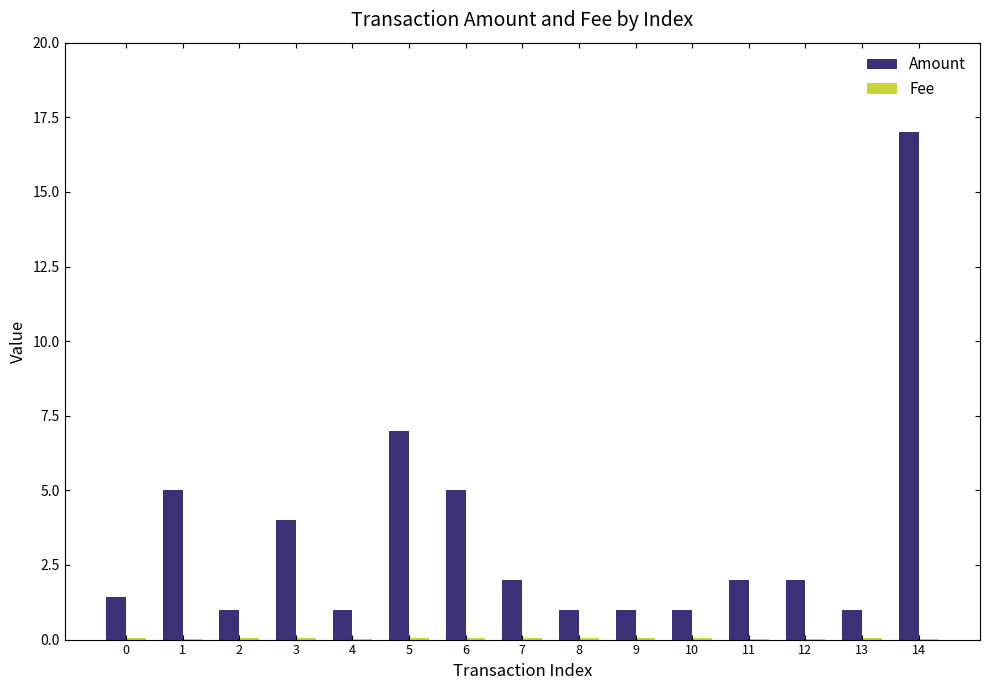

True or false: Amount has a value of 17.0 at 14.

True